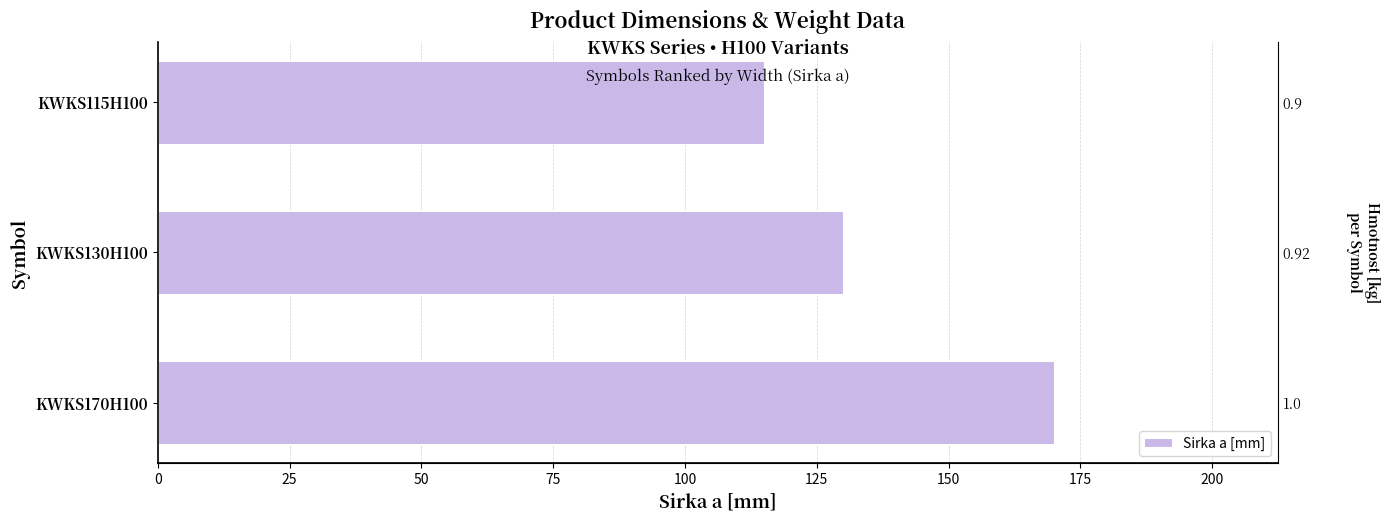

Are the bars grouped side by side (vs. stacked)?

No